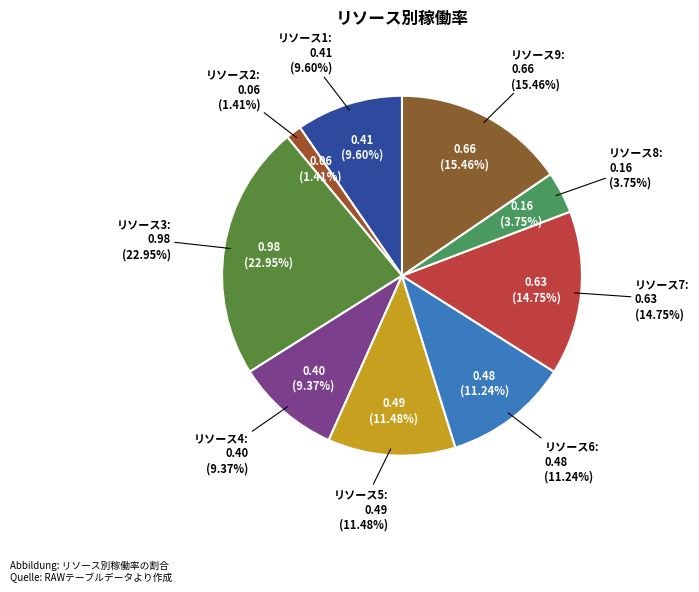

Which category has the biggest portion of the pie?

リソース3